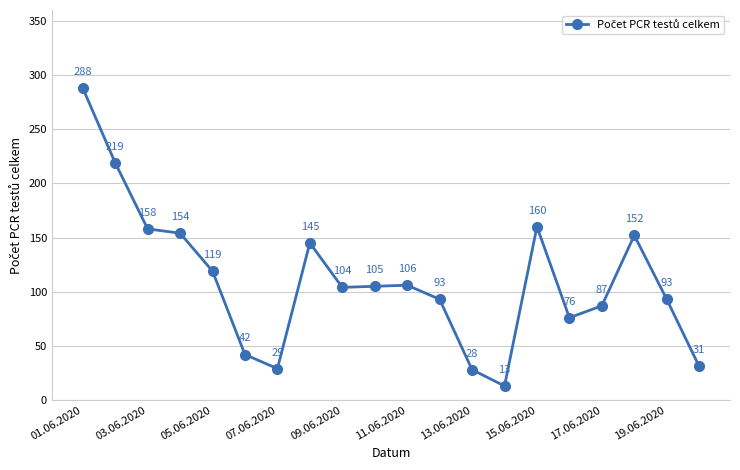

Does the chart have visible grid lines?

Yes